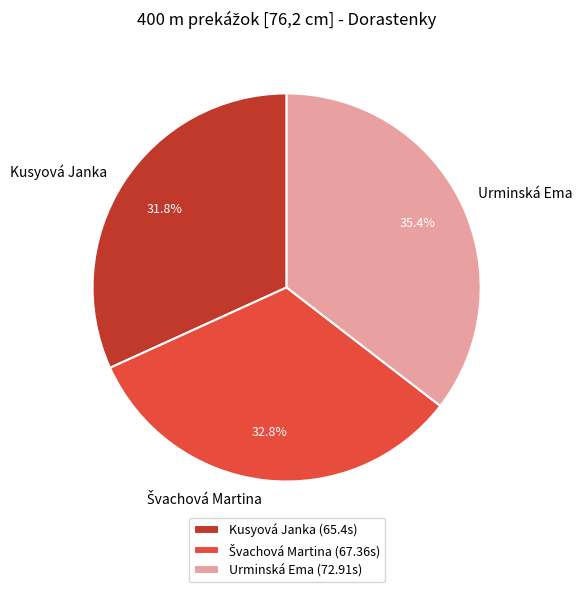

Which category has the biggest portion of the pie?

Urminská Ema